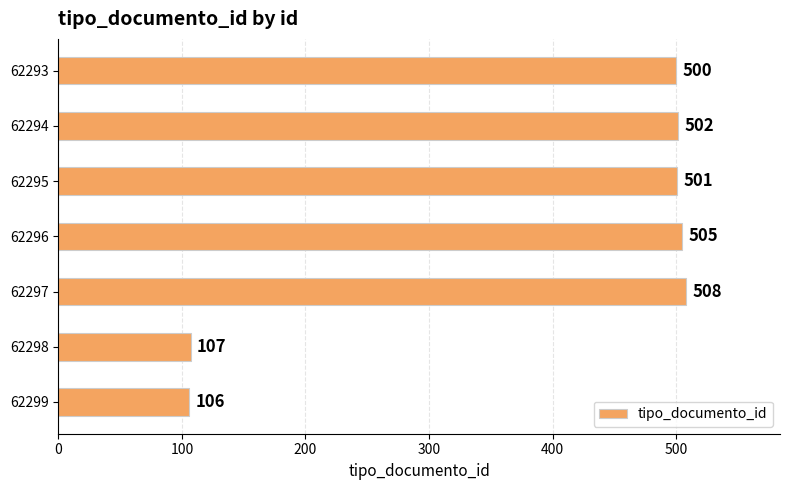

At which label is the value closest to 307?

62293